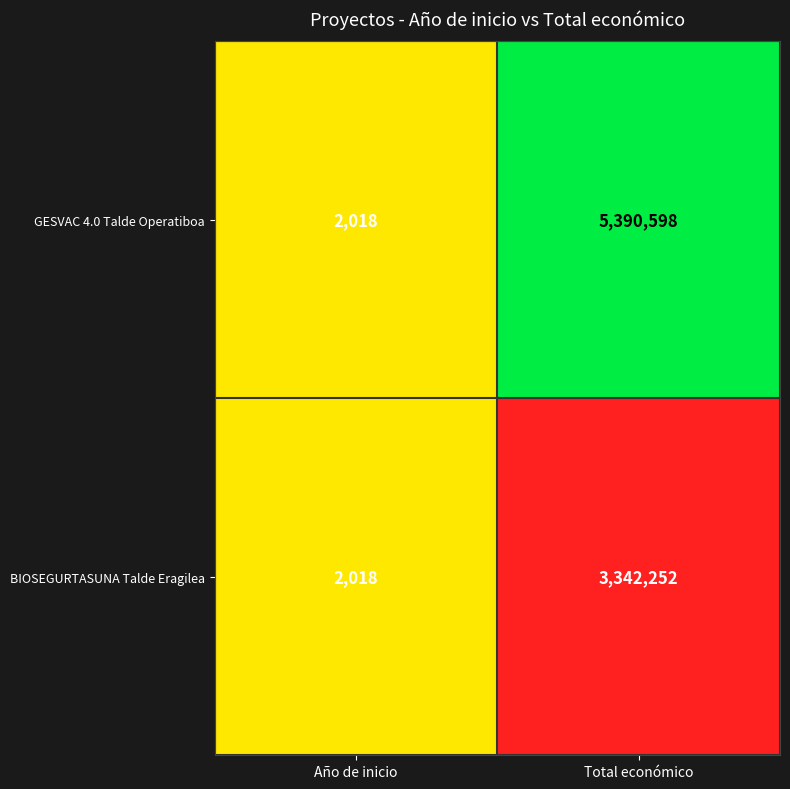

At which label is GESVAC 4.0 Talde Operatiboa closest to 2696308?

Año de inicio